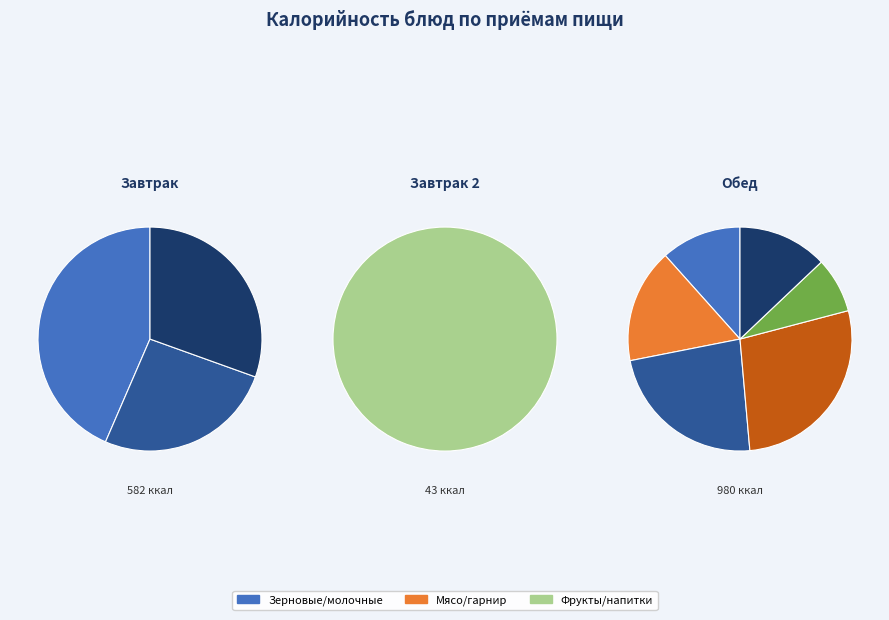

Count the number of slices in the pie.

10